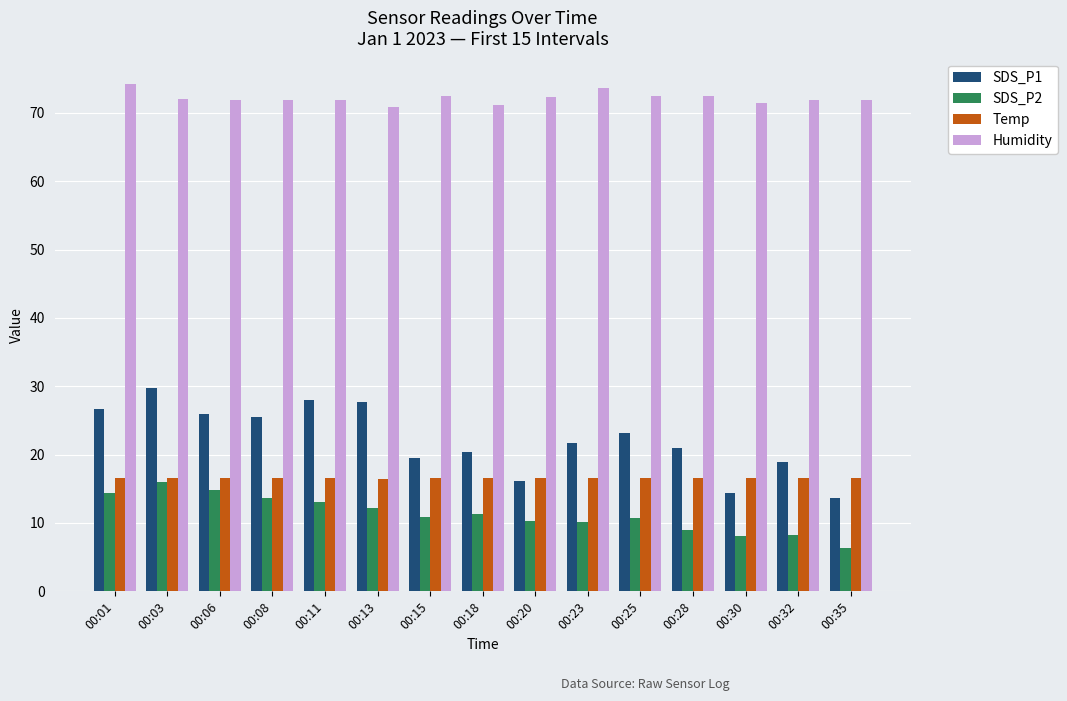

At which category does the chart reach its minimum across all series?

00:35